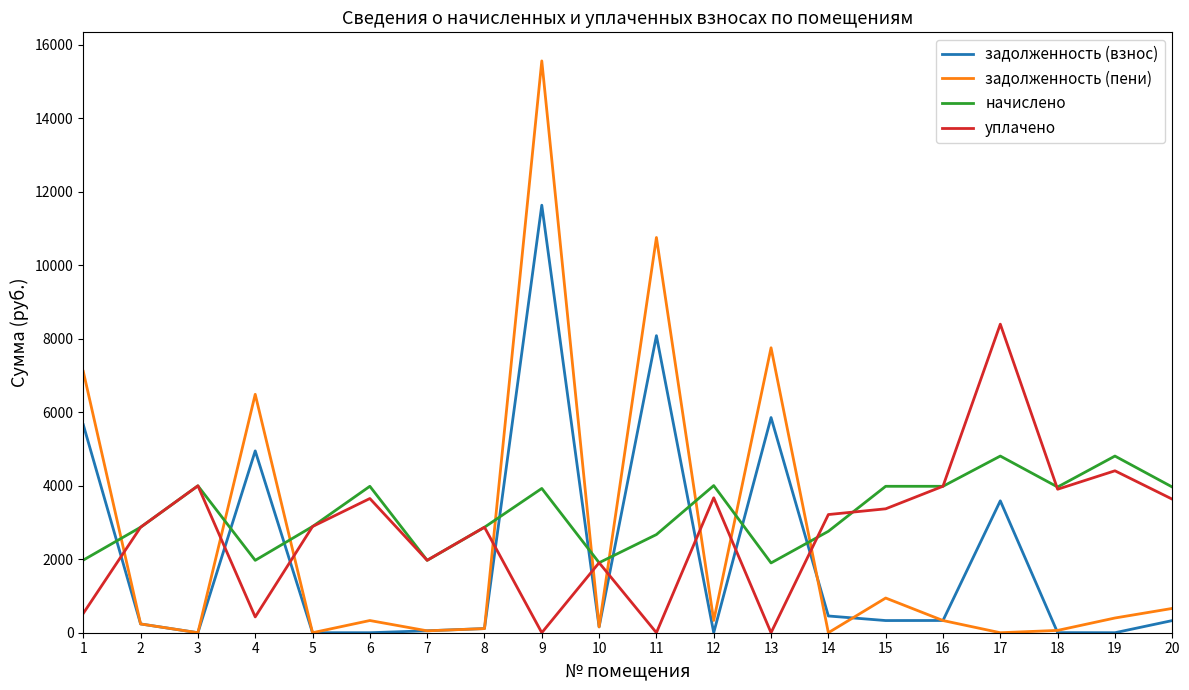

Which series has the largest total across all categories?

начислено